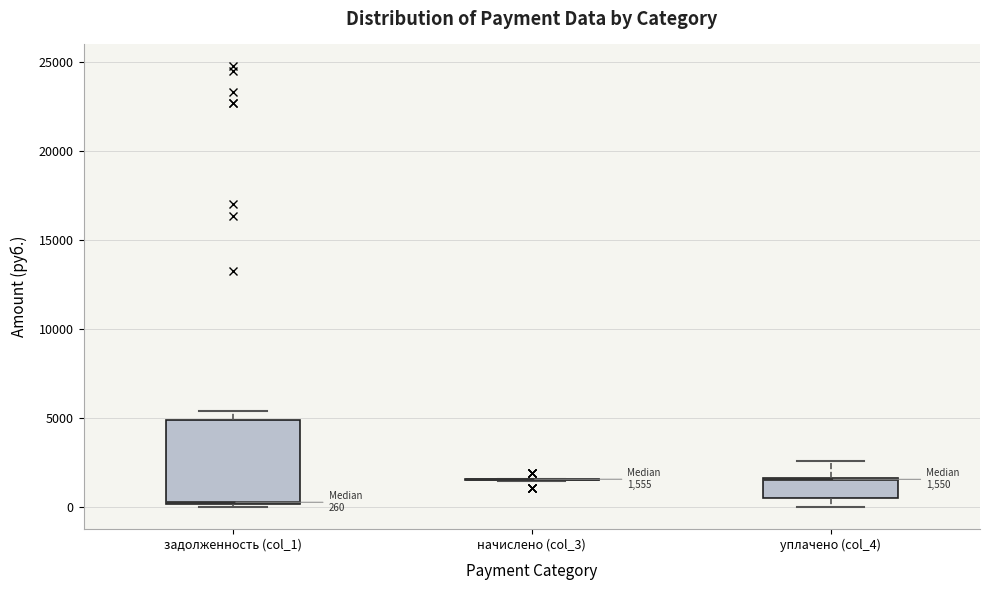

Which box is the tallest, from its lower edge to its upper edge?

задолженность (col_1)